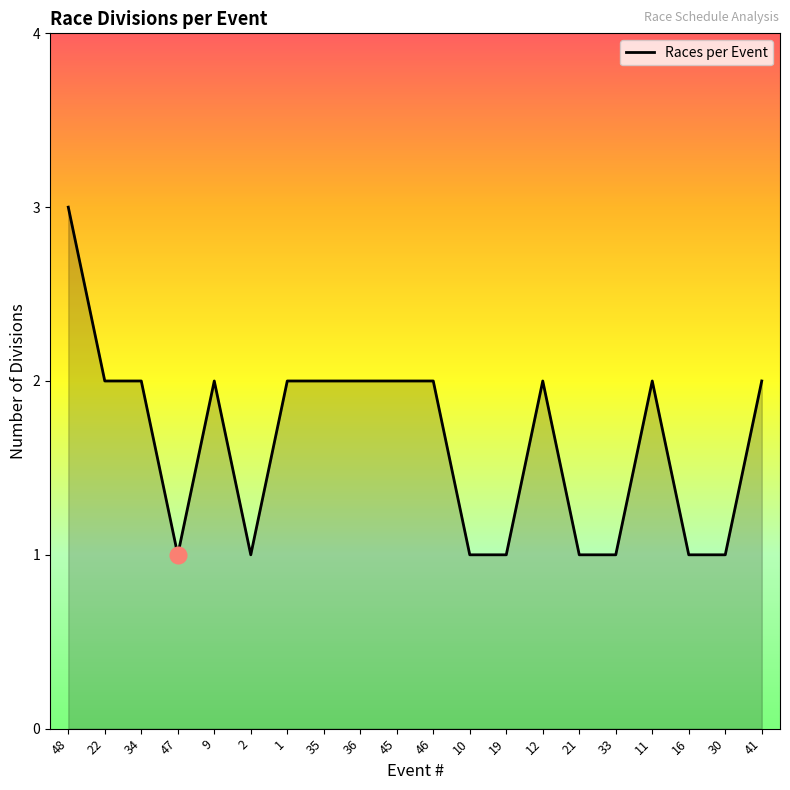

Approximately how many times larger is the value at 35 compared to 10?

2.0